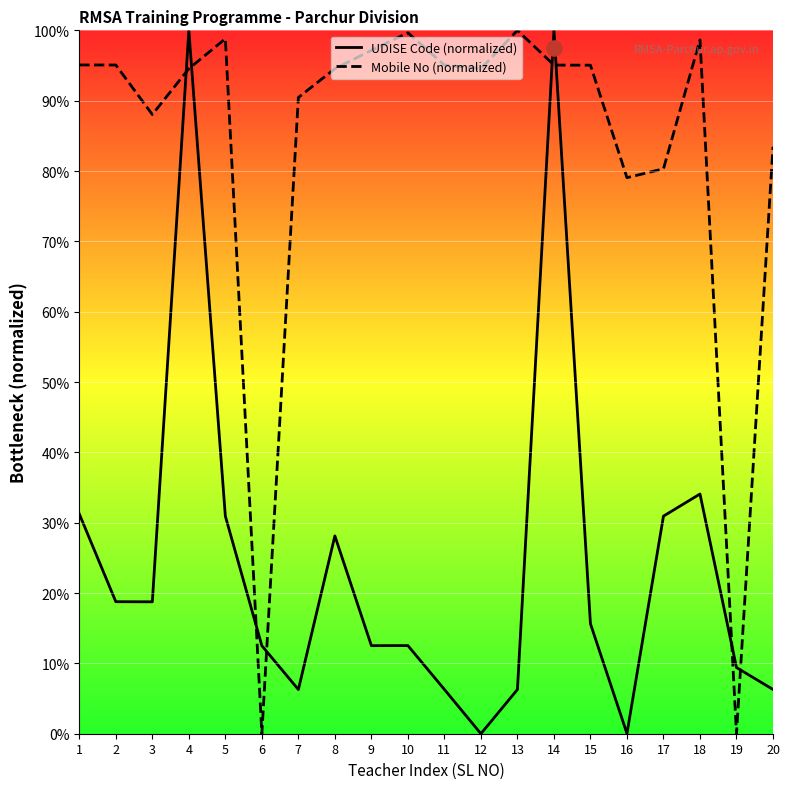

What is the total value across all series at 8?

122.7